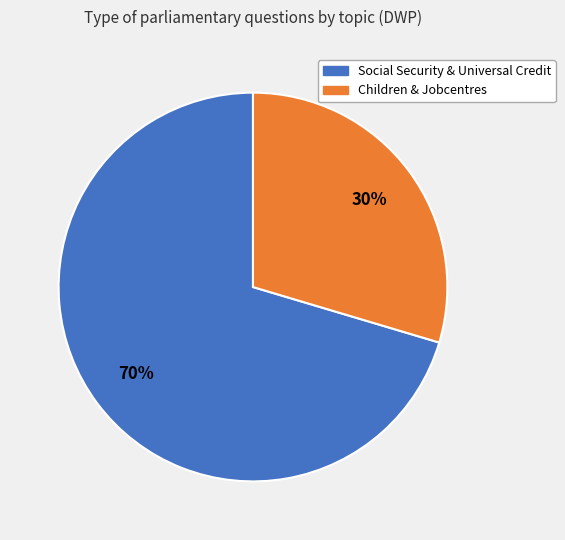

How many slices are in this pie chart?

2